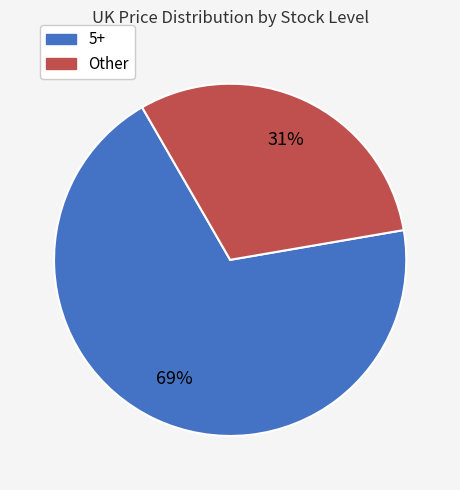

Is there any slice that represents more than half of the pie?

Yes